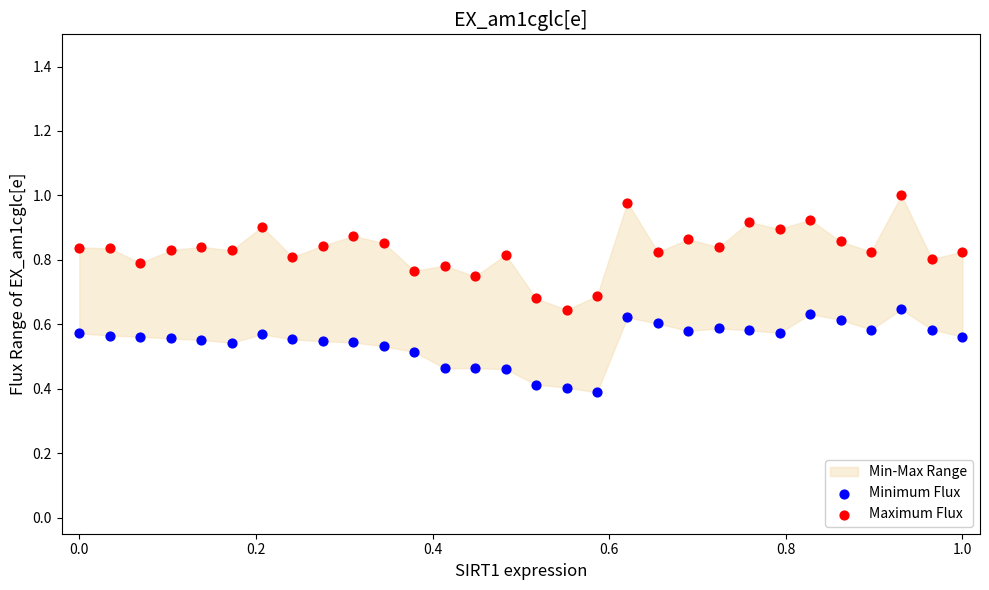

Which series reaches the maximum Y coordinate?

Maximum Flux